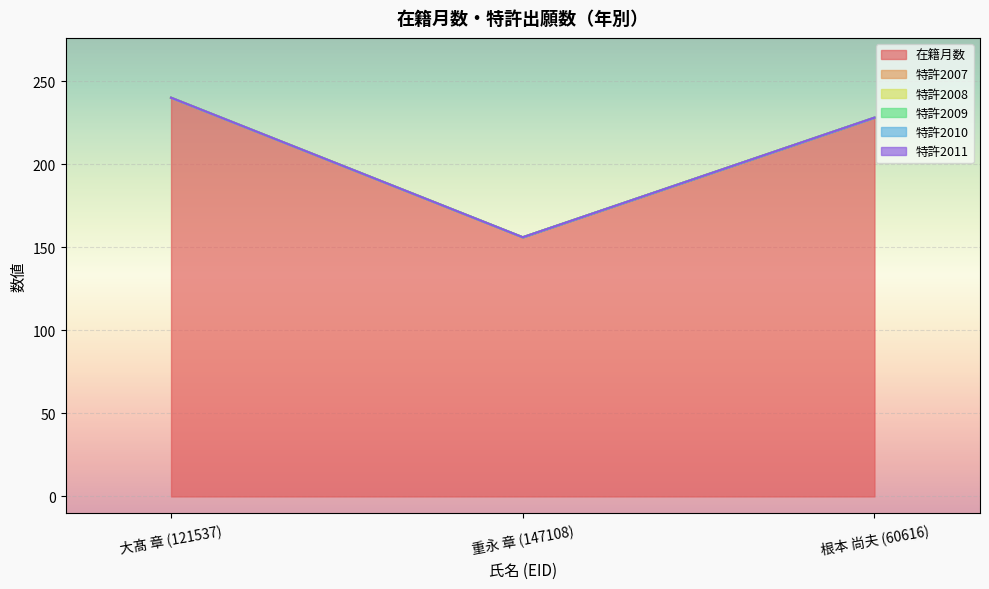

What is the difference between the second highest and minimum values in the 在籍月数 series?

72